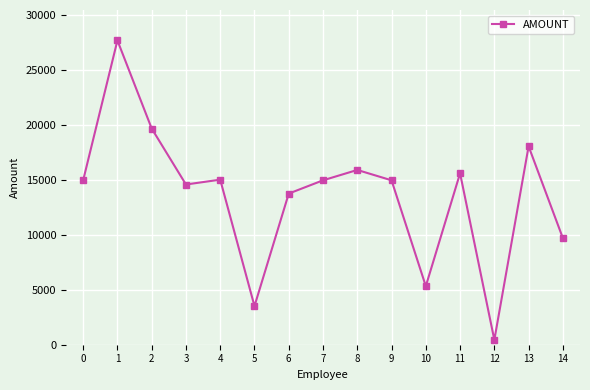

At which category does the data reach its first local peak?

1